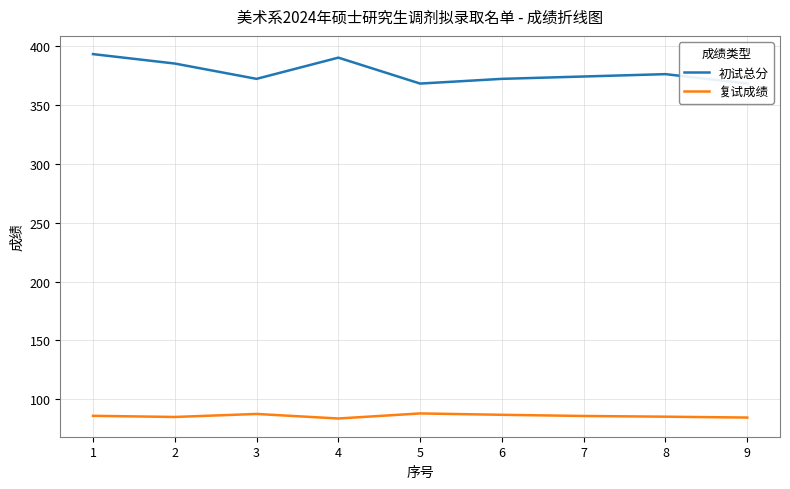

List the series in order of their peak value, lowest first.

复试成绩, 初试总分